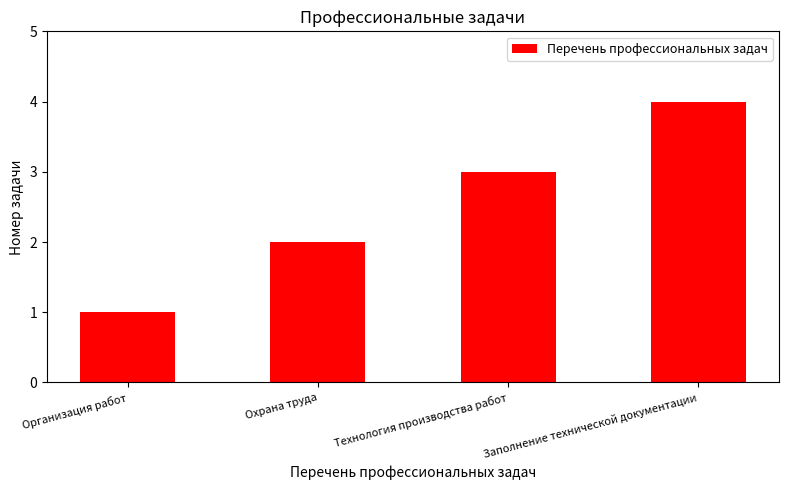

List the labels in order of value, largest first.

Заполнение технической документации, Технология производства работ, Охрана труда, Организация работ